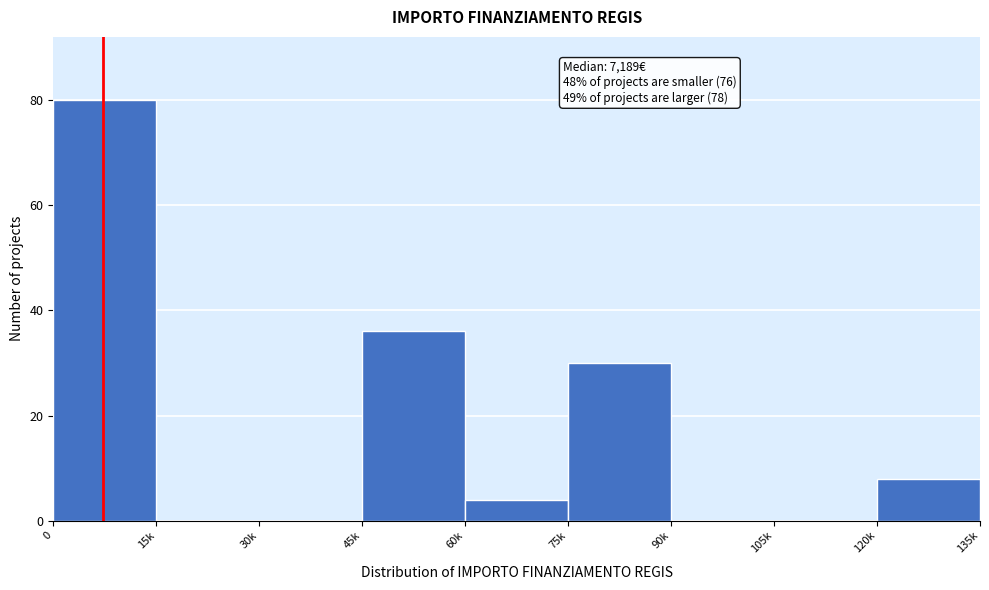

Reading left to right, what are all the values shown in this chart?

0=80	15k=0	30k=0	45k=36	60k=4	75k=30	90k=0	105k=0	120k=8